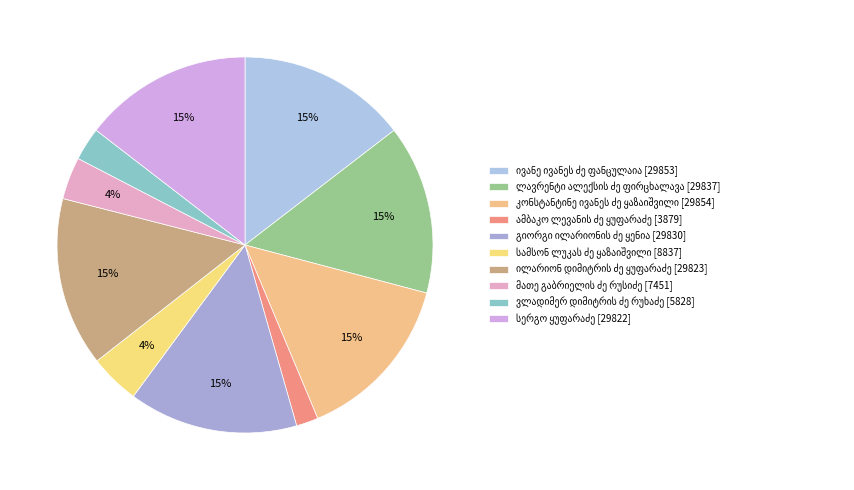

Count the number of slices in the pie.

10